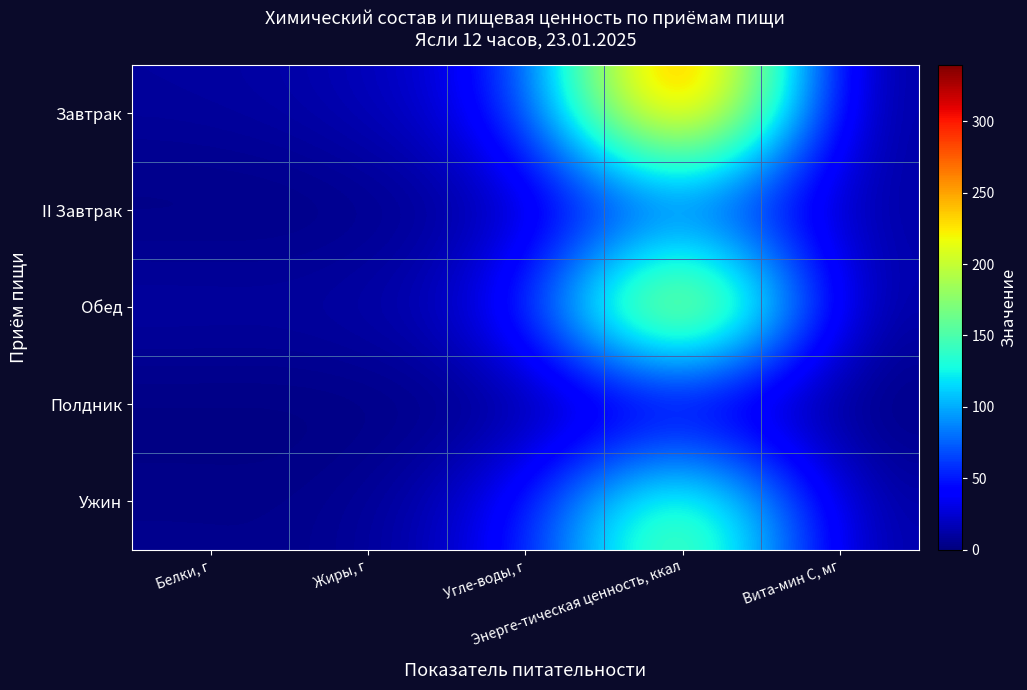

At which category is the sum across all series the highest?

Энерге-тическая ценность, ккал